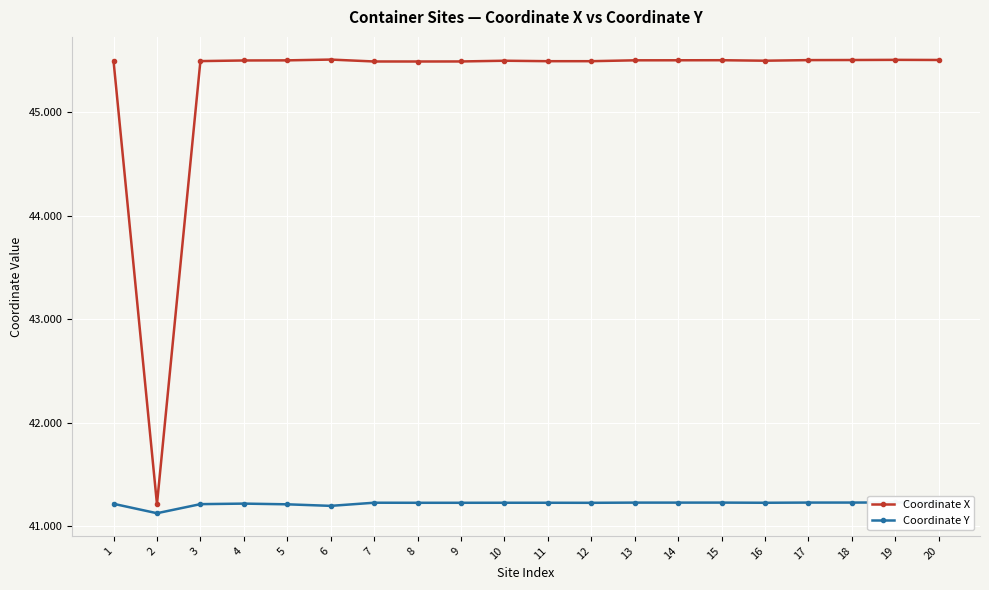

Is the value of Coordinate X at 11 greater than the value of Coordinate Y at 1?

Yes